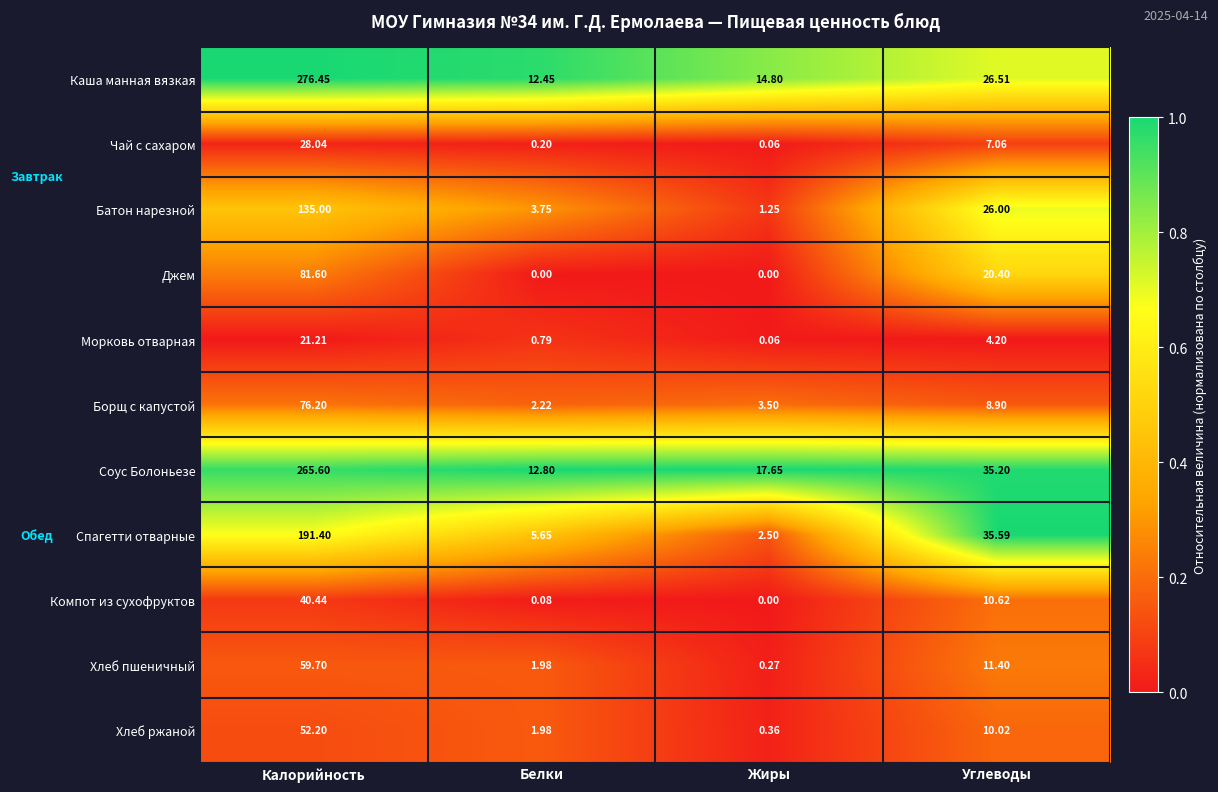

Is the value of Джем at Калорийность greater than the value of Компот из сухофруктов at Калорийность?

Yes